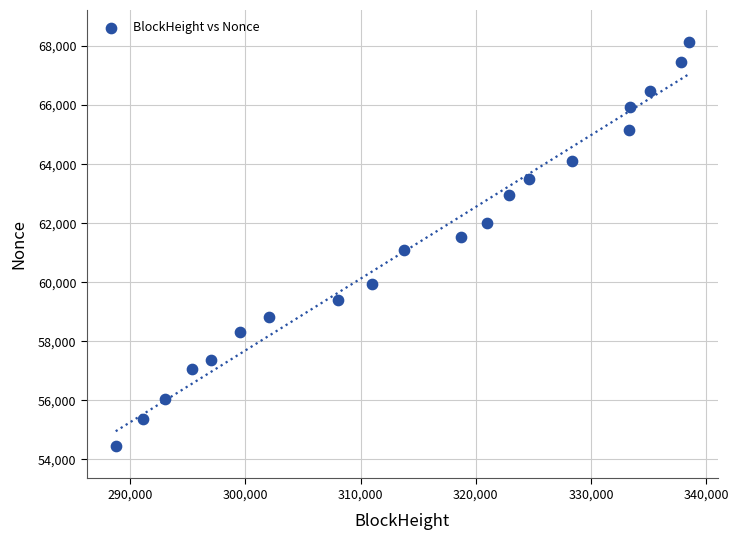

What is the range of Y values (max minus min)?

13679